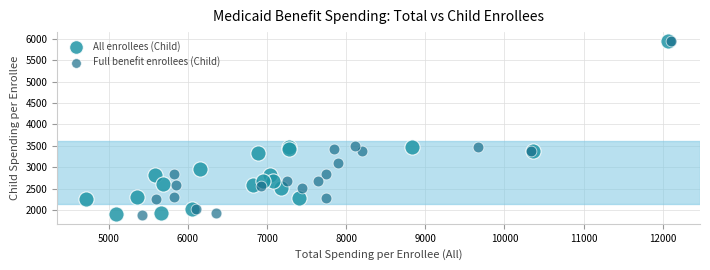

Which series has the largest Y range (max minus min)?

Full benefit enrollees (Child)